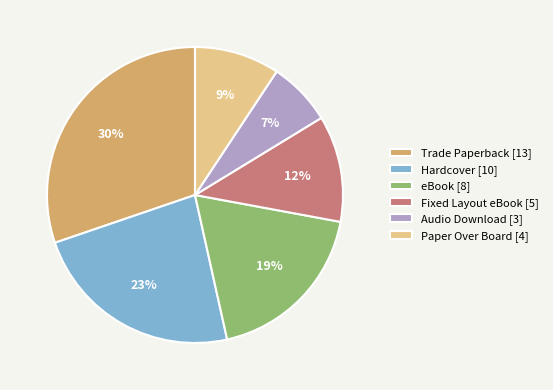

Does any single category account for the majority?

No